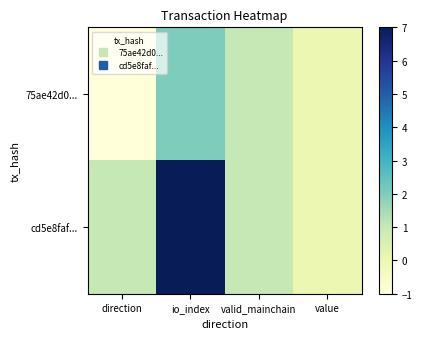

Which has a higher value, direction or value?

value